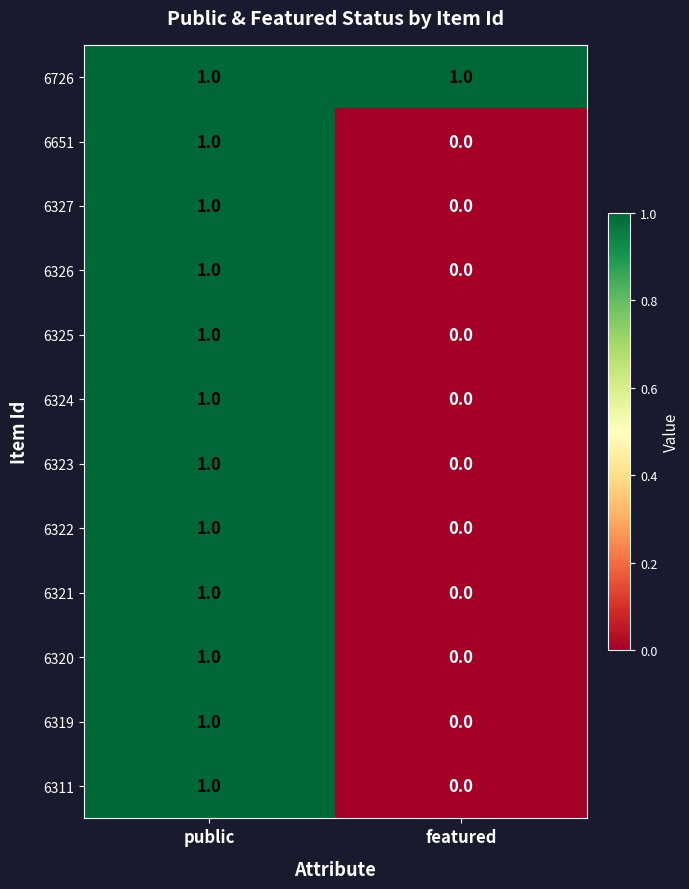

Is it true that 6651 equals -1 at featured?

False